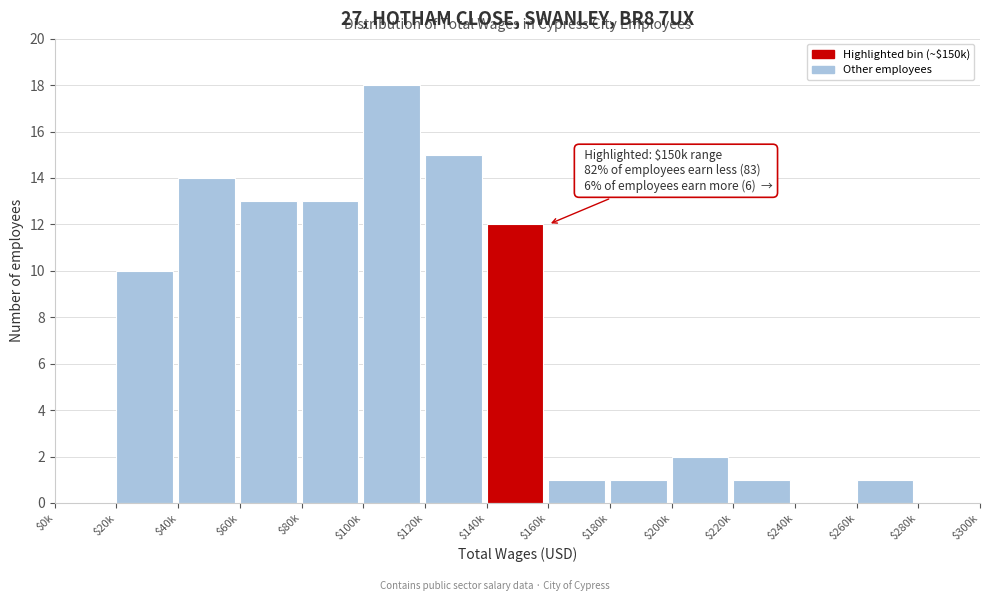

At which label is the value closest to 9?

$20k